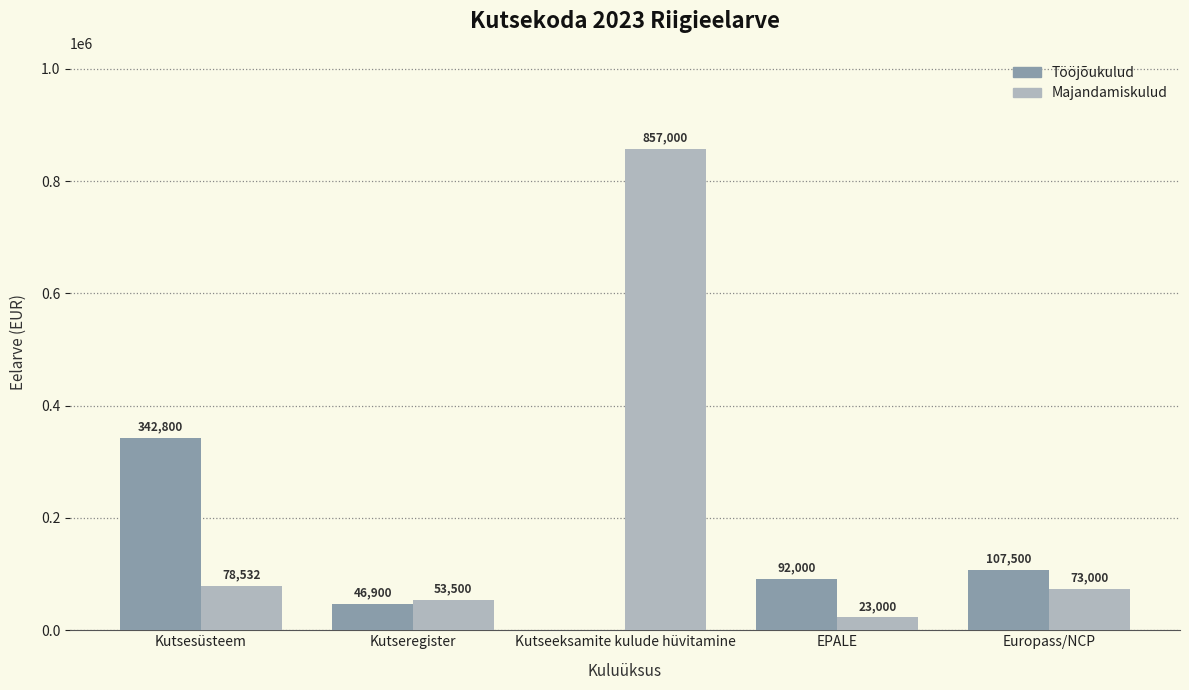

What is the greatest value displayed?

857000